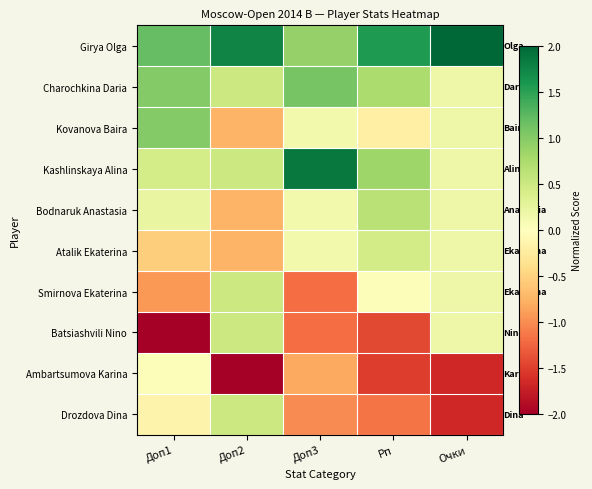

List the series in order of their peak value, highest first.

Girya Olga, Kashlinskaya Alina, Charochkina Daria, Kovanova Baira, Bodnaruk Anastasia, Smirnova Ekaterina, Batsiashvili Nino, Drozdova Dina, Atalik Ekaterina, Ambartsumova Karina